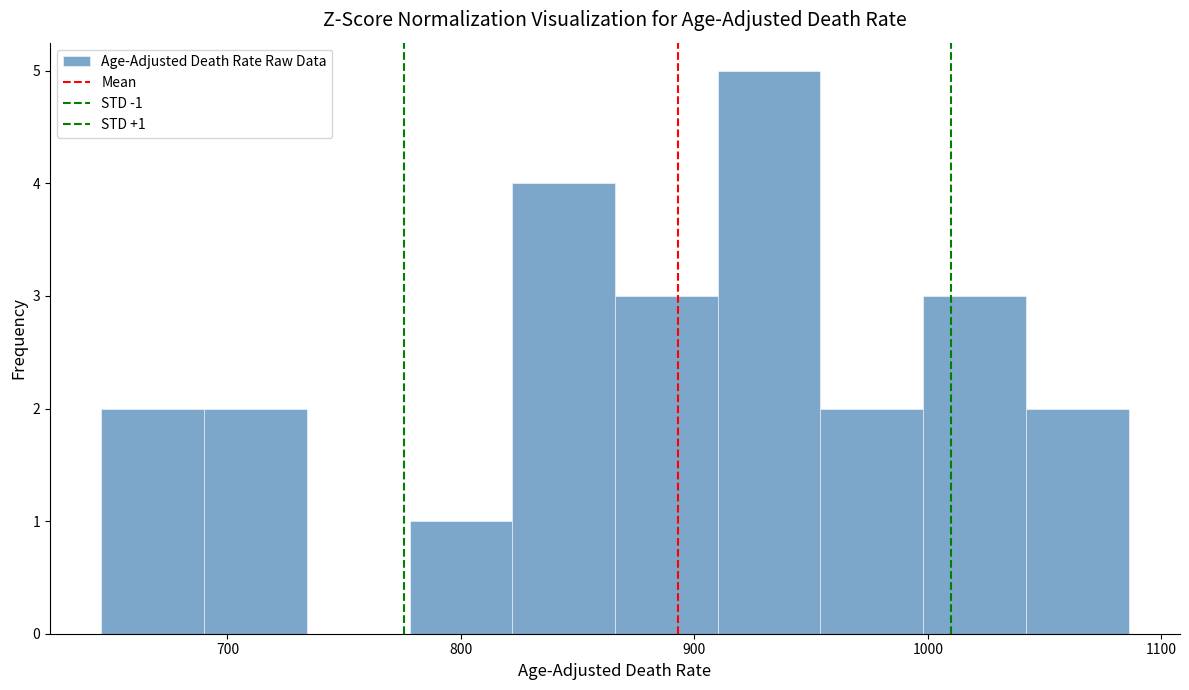

Over which range of the x-axis is the bar tallest?

910 to 954